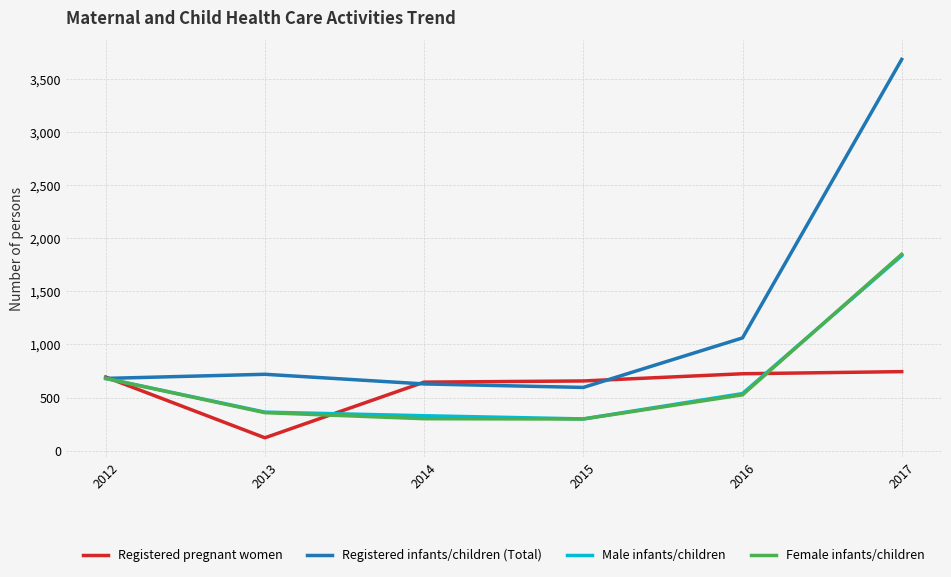

Between 2012 and 2017, which series saw the biggest shift?

Registered infants/children (Total)